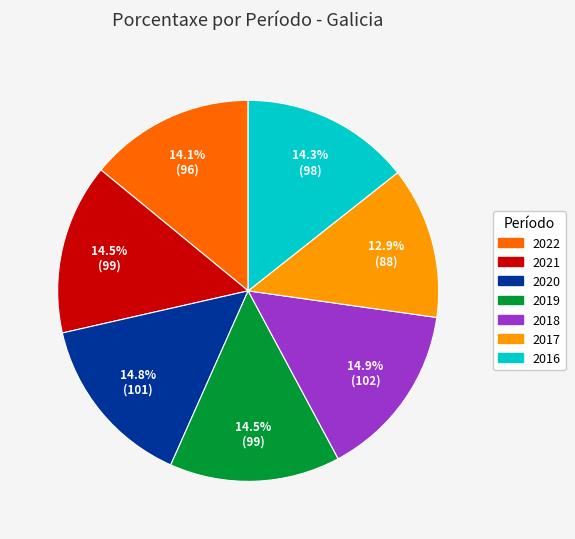

Approximately how many times larger is the value at 2018 compared to 2017?

1.2